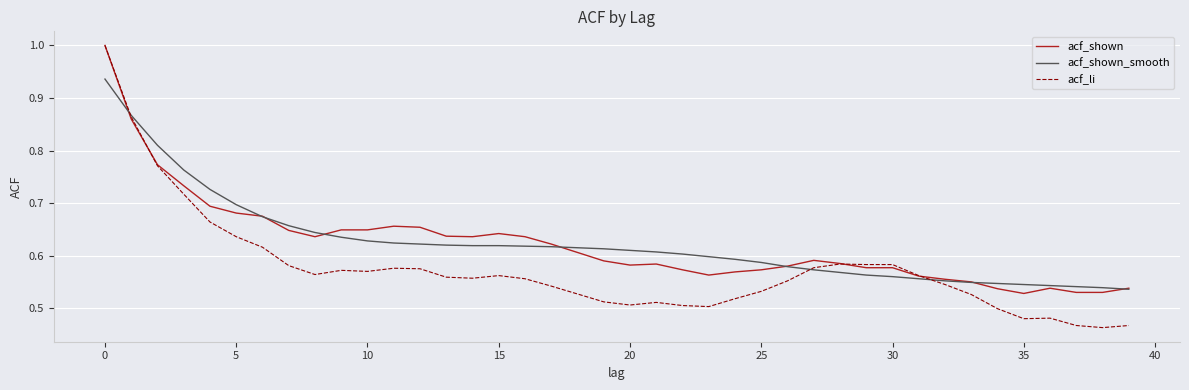

Which series has the largest range (max minus min)?

acf_li